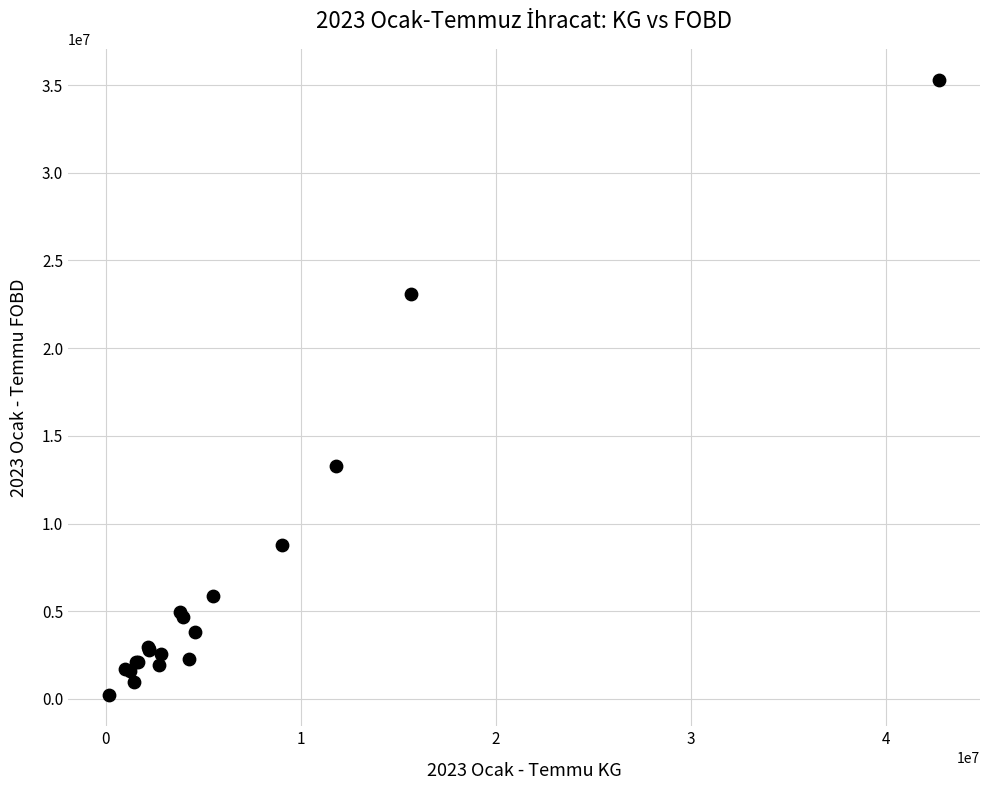

What Y value in the scatter plot is closest to 17753470?

13274295.8